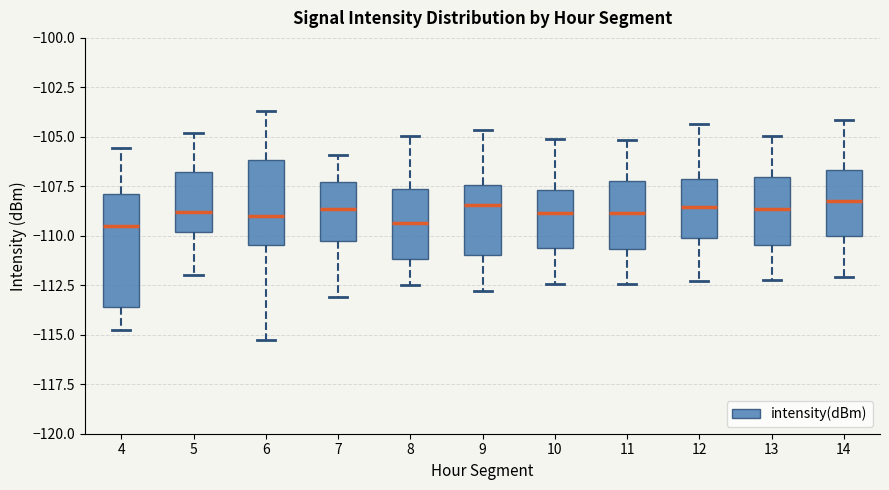

Where is the lower edge of the box at x = 12 on the y-axis? The values are not printed on the chart, so give them approximately, as read against the axis.

-110.0